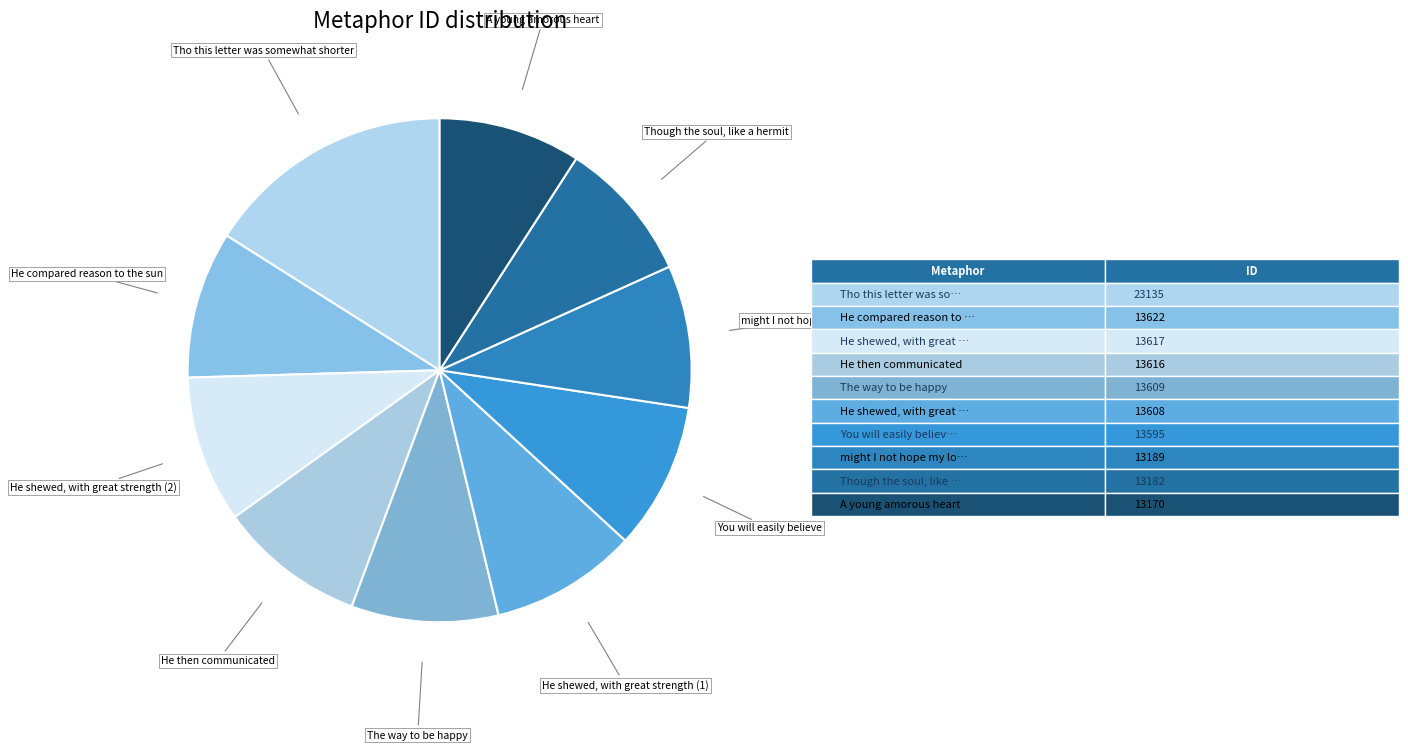

Which slice is the smallest?

A young amorous heart